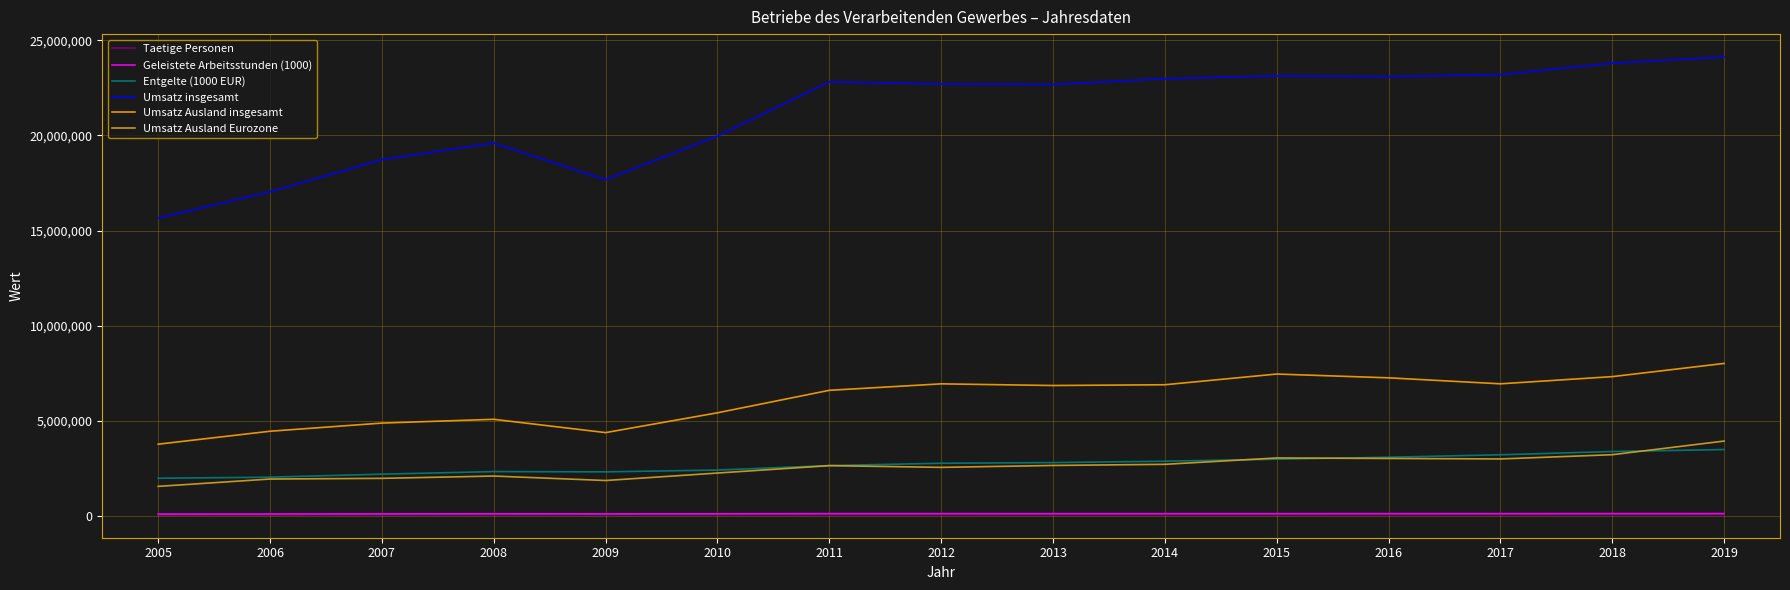

What is the difference between the highest and lowest values at 2016?

23010164